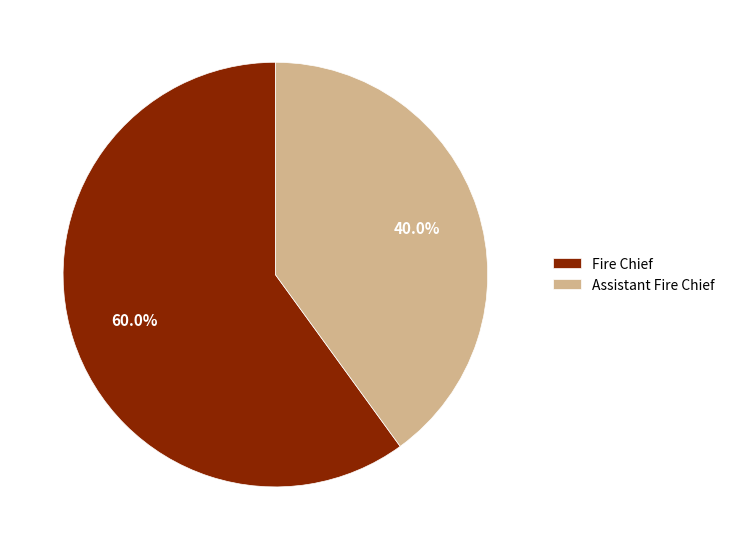

To the nearest percent, what is the combined percentage of Assistant Fire Chief and Fire Chief?

100%